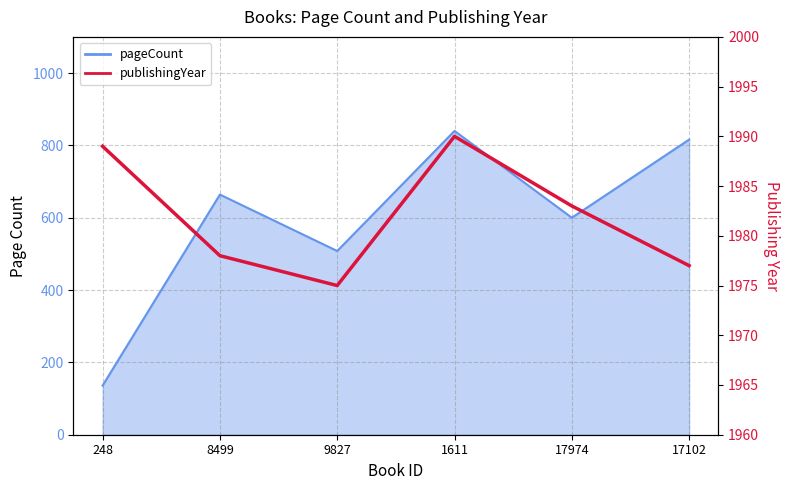

Where is the first local minimum?

9827